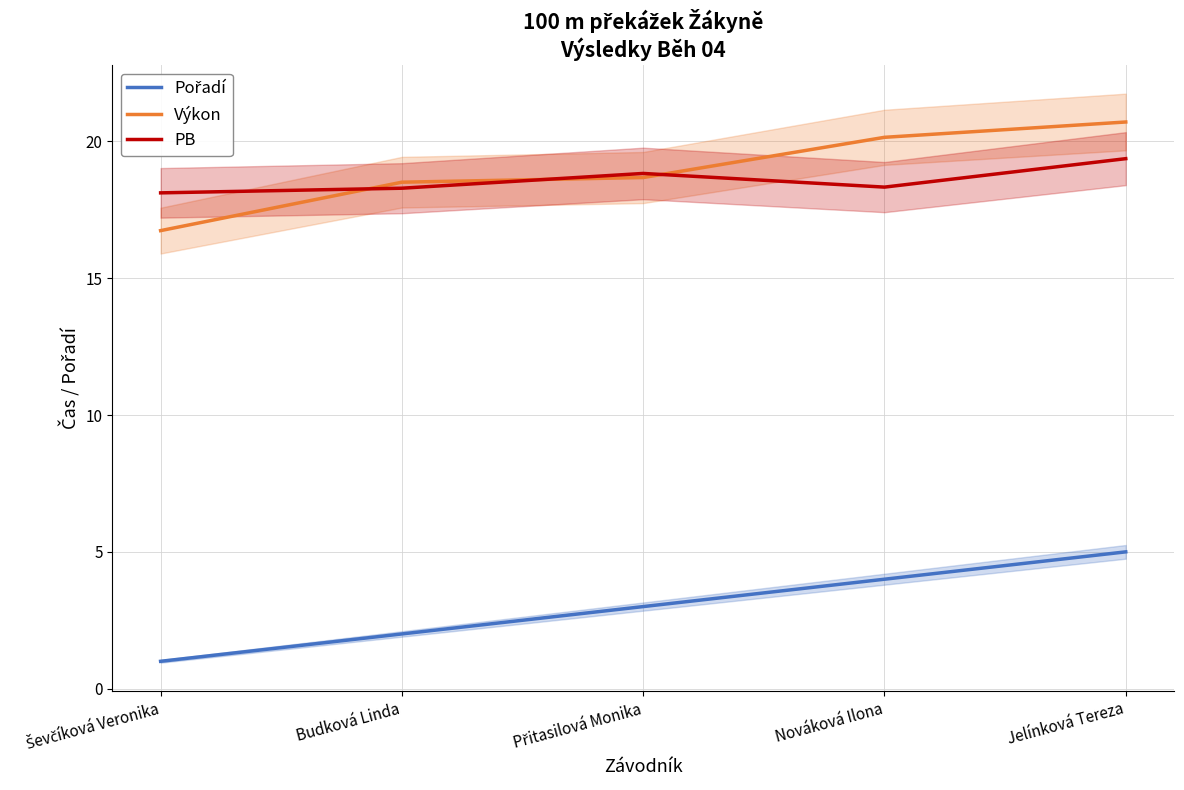

List the series in order of their peak value, highest first.

Výkon, PB, Pořadí